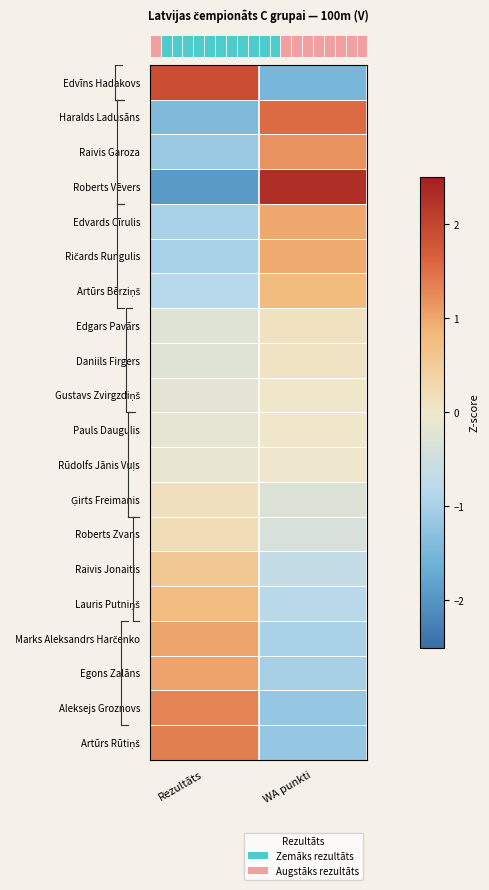

Count the number of data series in this chart.

20